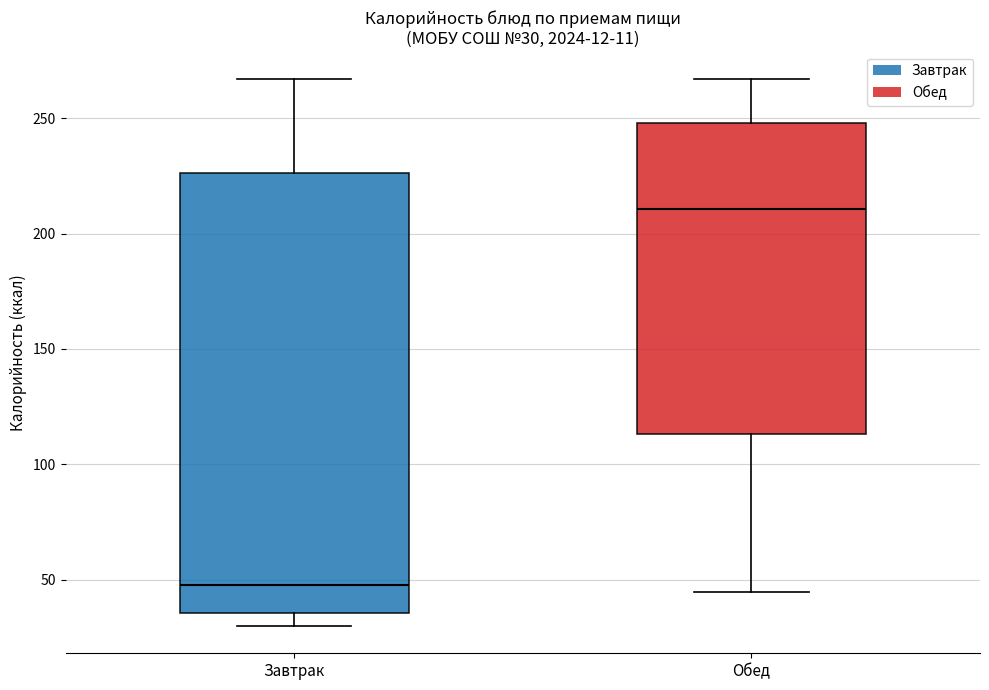

Which box's median line is the lowest?

Завтрак